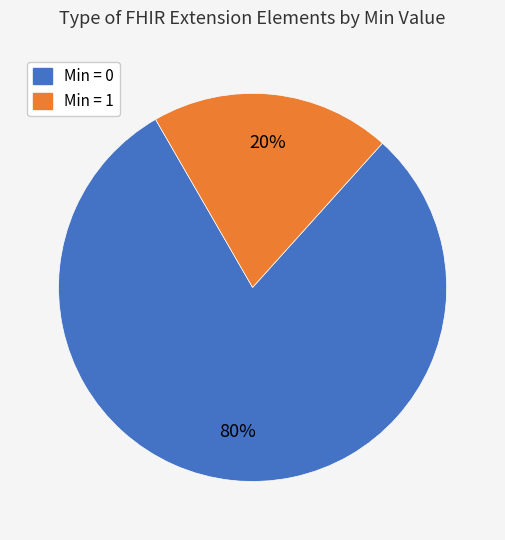

Is there any slice that represents more than half of the pie?

Yes